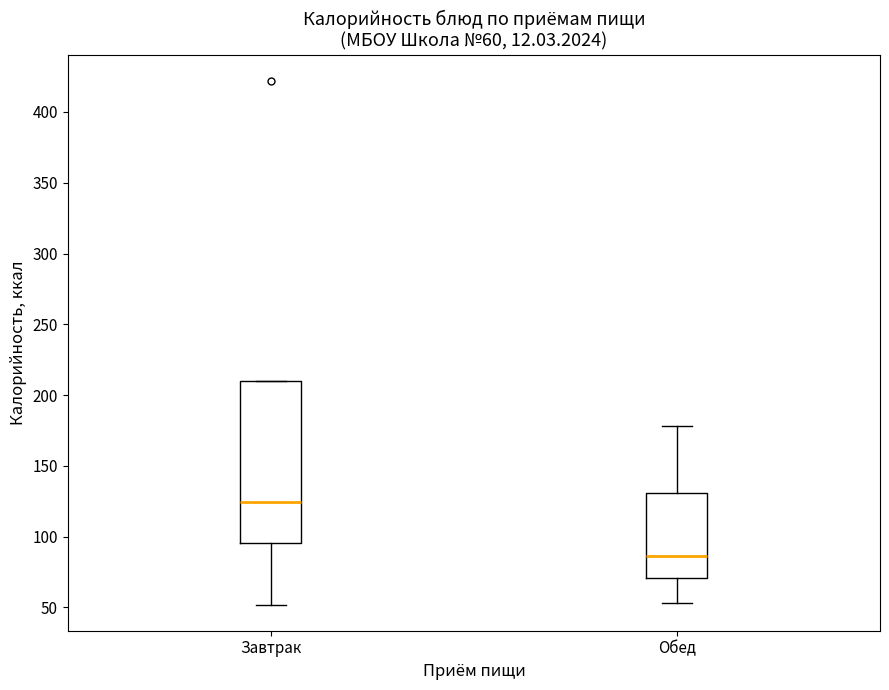

Which box's median line is the lowest?

Обед